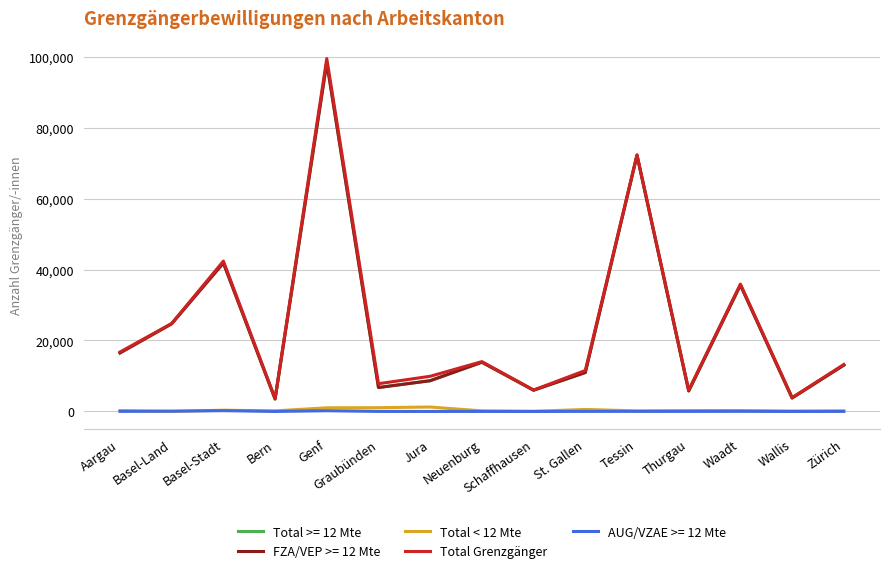

True or false: Total Grenzgänger and Total < 12 Mte cross at least once.

False